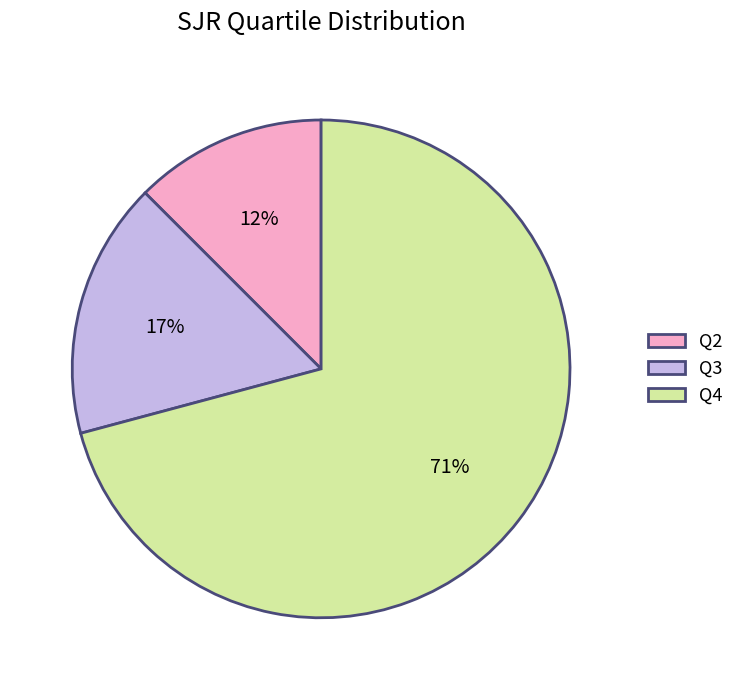

Which slice is the largest?

Q4